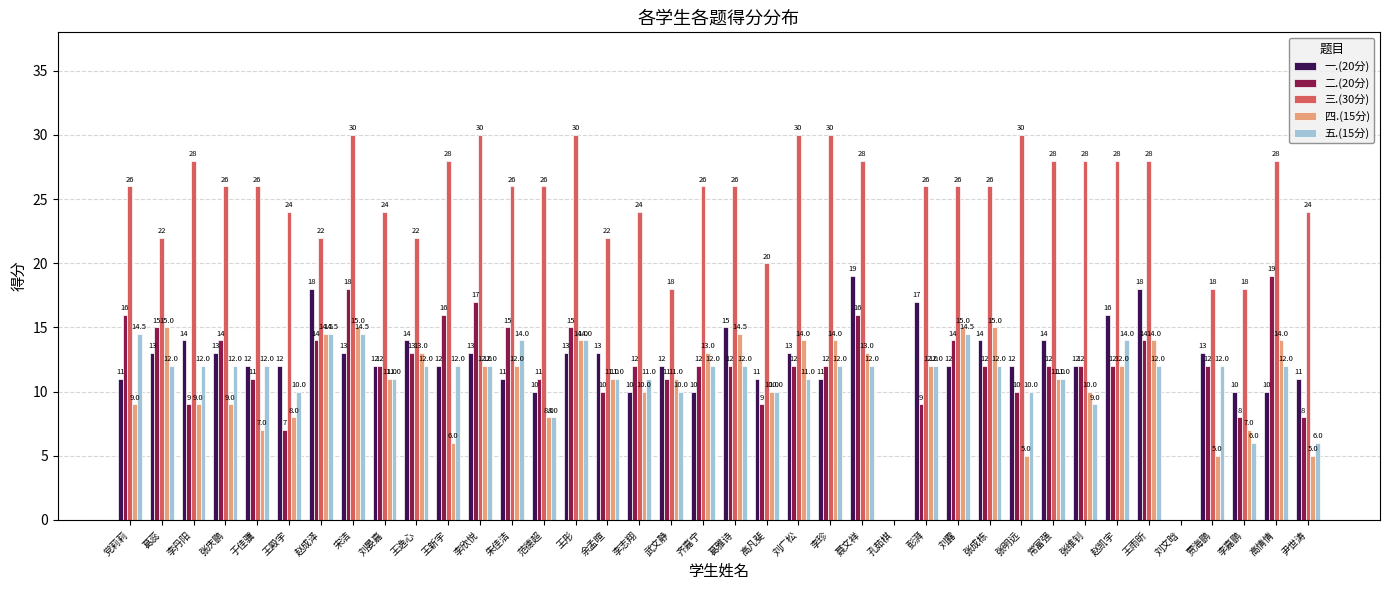

Between 刘广松 and 张成栋, which series saw the biggest shift?

三.(30分)